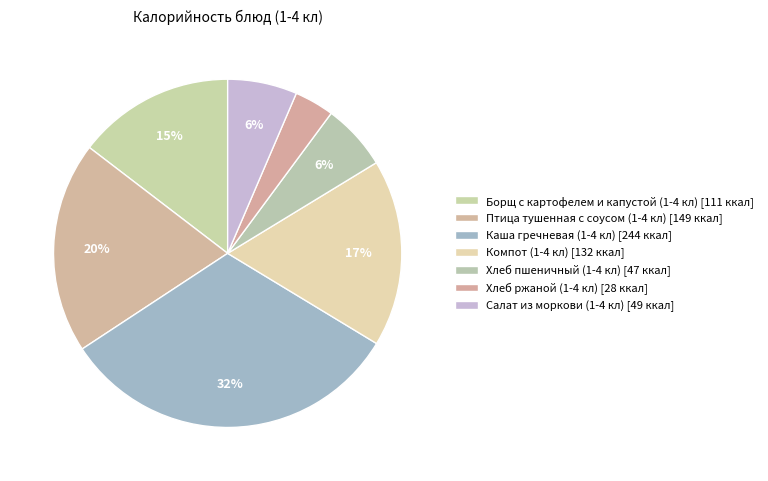

How many segments does this pie chart have?

7